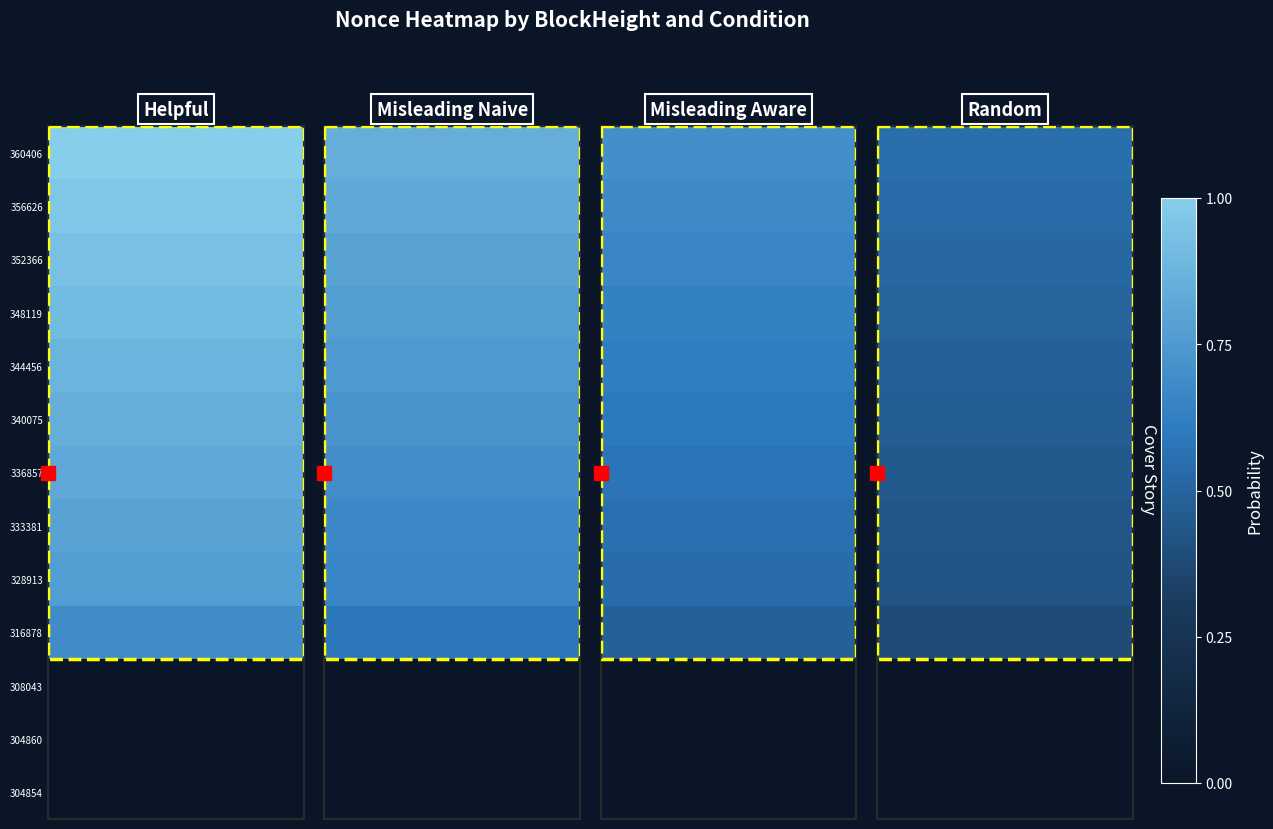

Rank the series by their maximum value, from lowest to highest.

304860, 308043, 304854, 316878, 328913, 333381, 336857, 340075, 344456, 348119, 352366, 356626, 360406